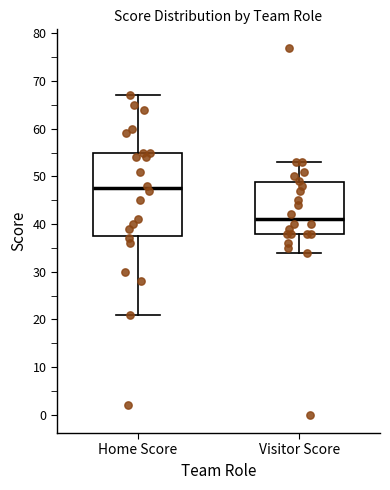

Reading left to right, transcribe this box plot: for each box, give where its median line is, the range the box spans, and where its two whiskers end, as read against the y-axis. The values are not printed on the chart, so give them approximately, as read against the axis.

Home Score: median 48, box 38 to 55, whiskers 21 to 67
Visitor Score: median 41, box 38 to 49, whiskers 34 to 53